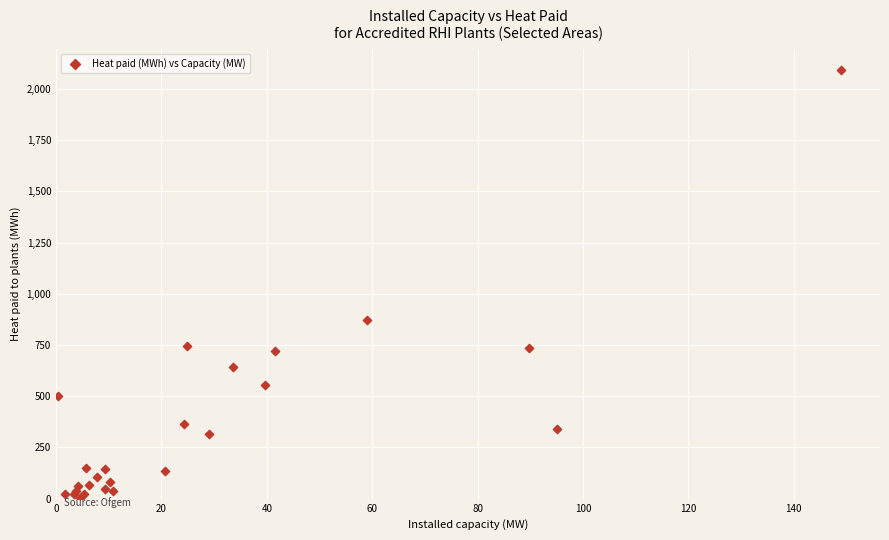

What Y value in the scatter plot is closest to 1047?

873.2